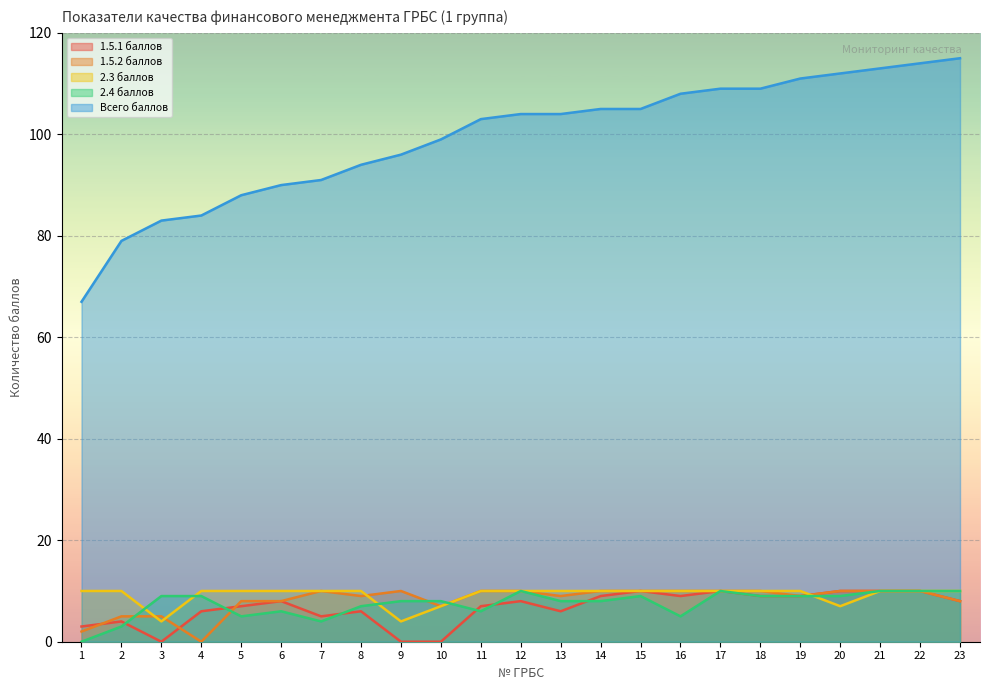

How many 2.4 баллов values are between 6 and 9?

13